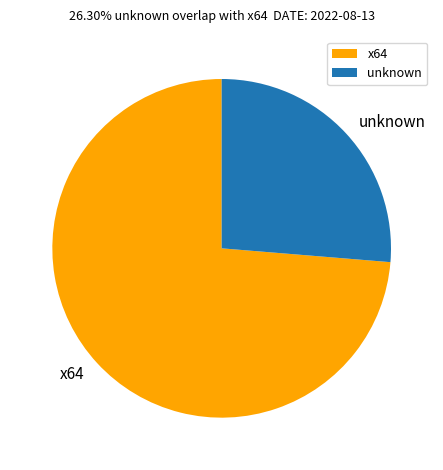

How many slices are in this pie chart?

2